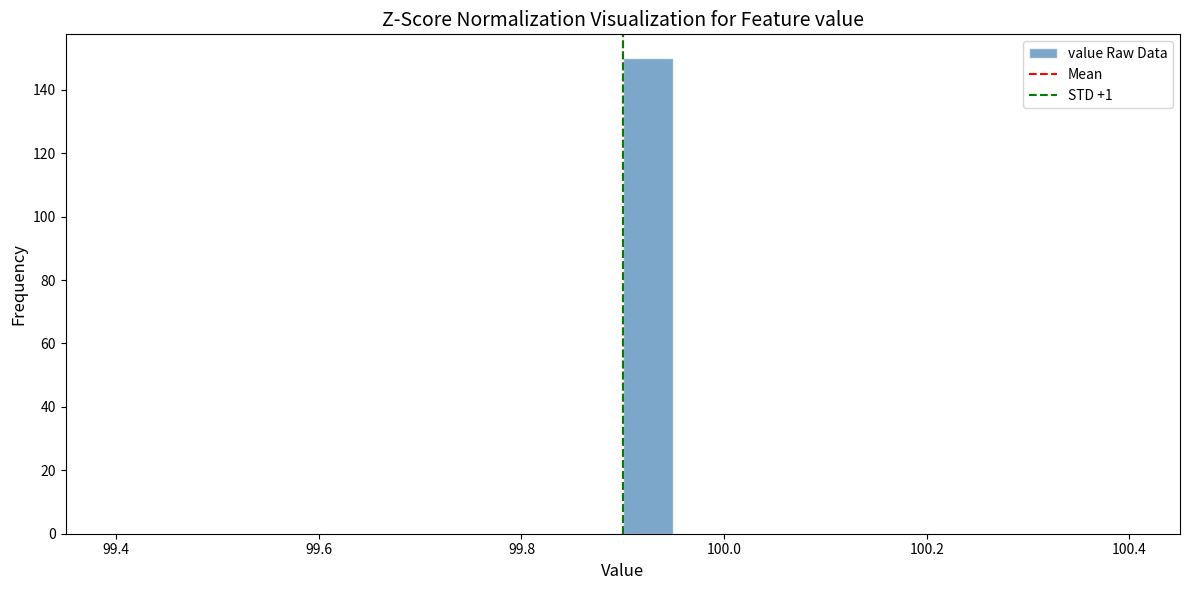

Around what value on the x-axis is the tallest bar? Give the approximate position of its centre, as read against the axis.

99.92